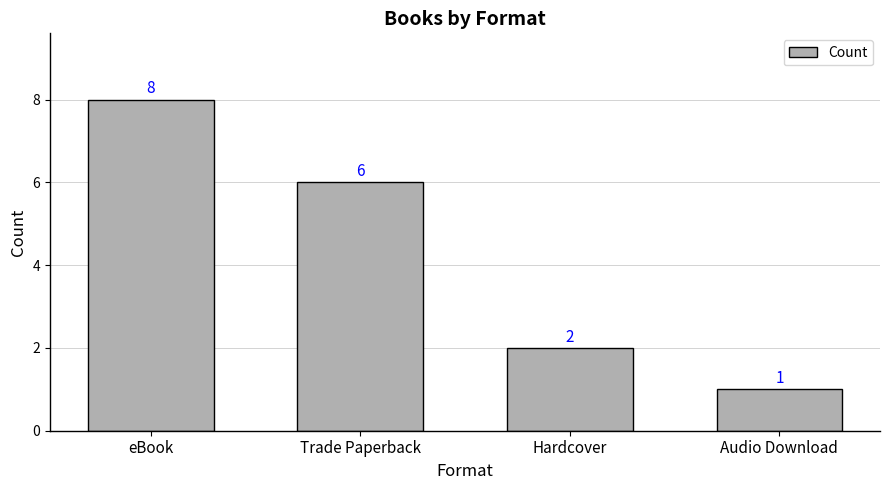

What is the difference between the values at Hardcover and Audio Download?

1